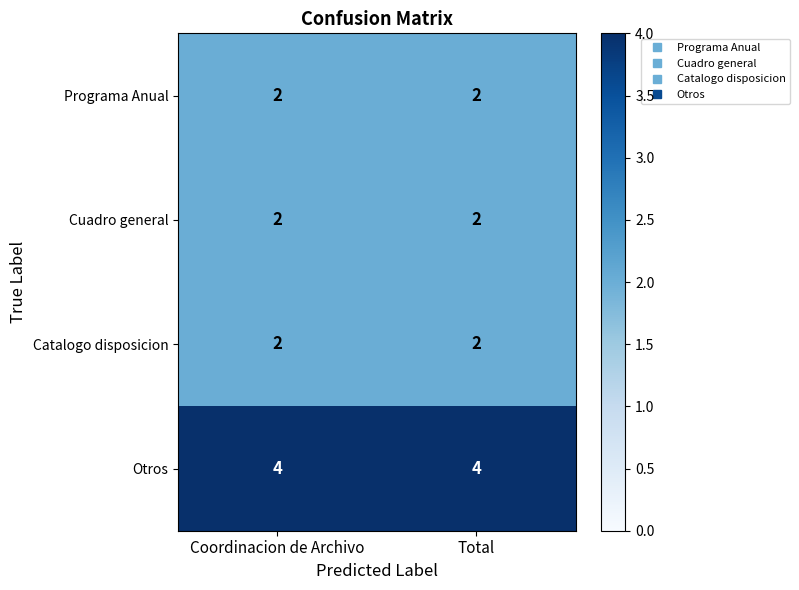

What is the total value across all series at Total?

10